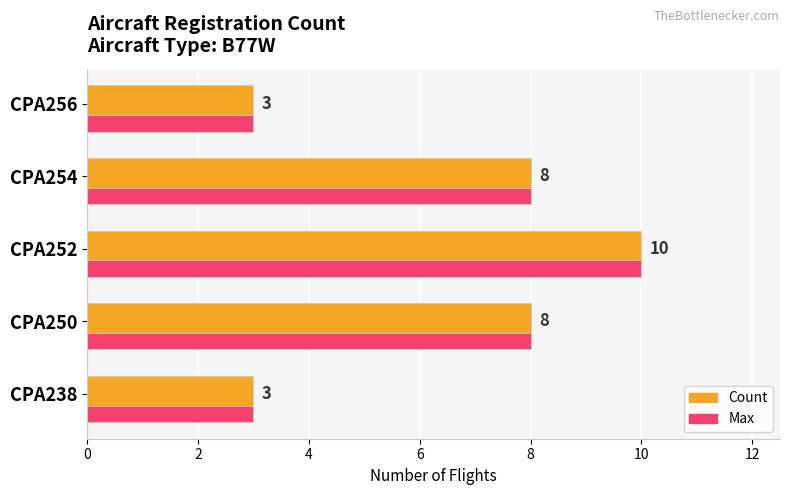

What is the total value across all series at CPA254?

16